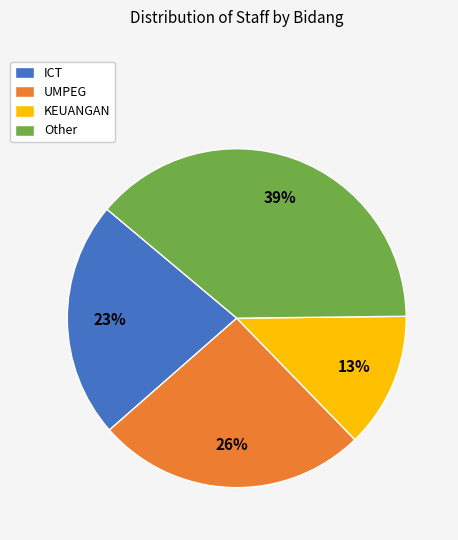

What percentage is the UMPEG slice, to the nearest percent?

26%